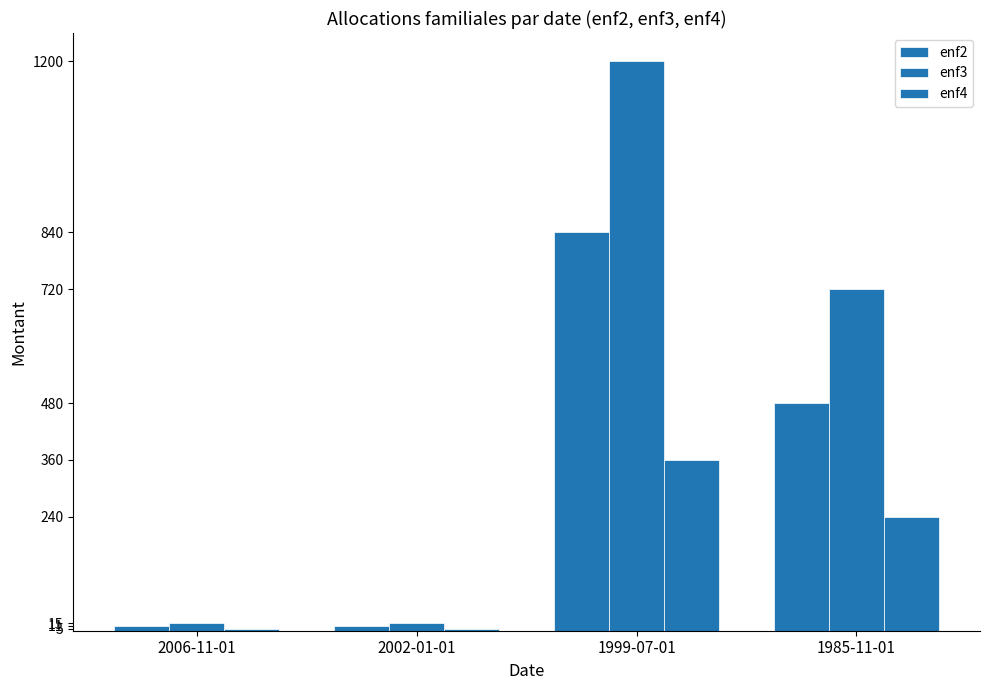

Which category has the lowest value in the enf3 series?

2006-11-01